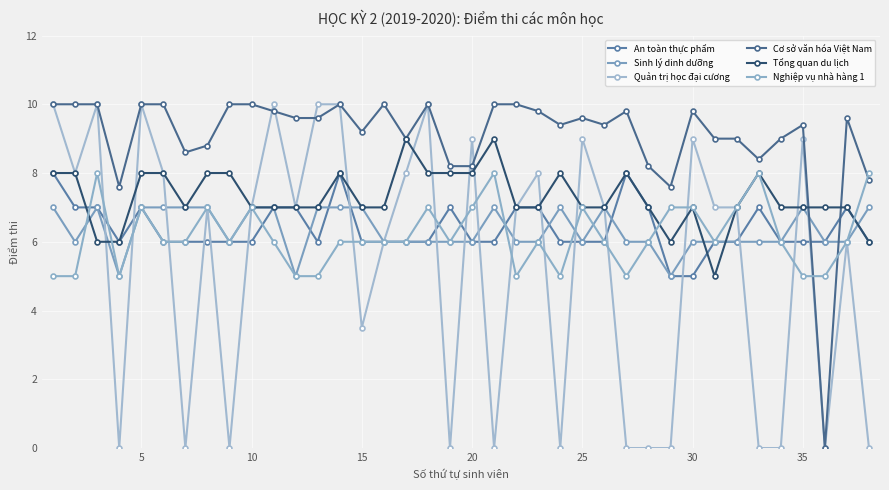

What is the average value of the Tổng quan du lịch series?

7.3